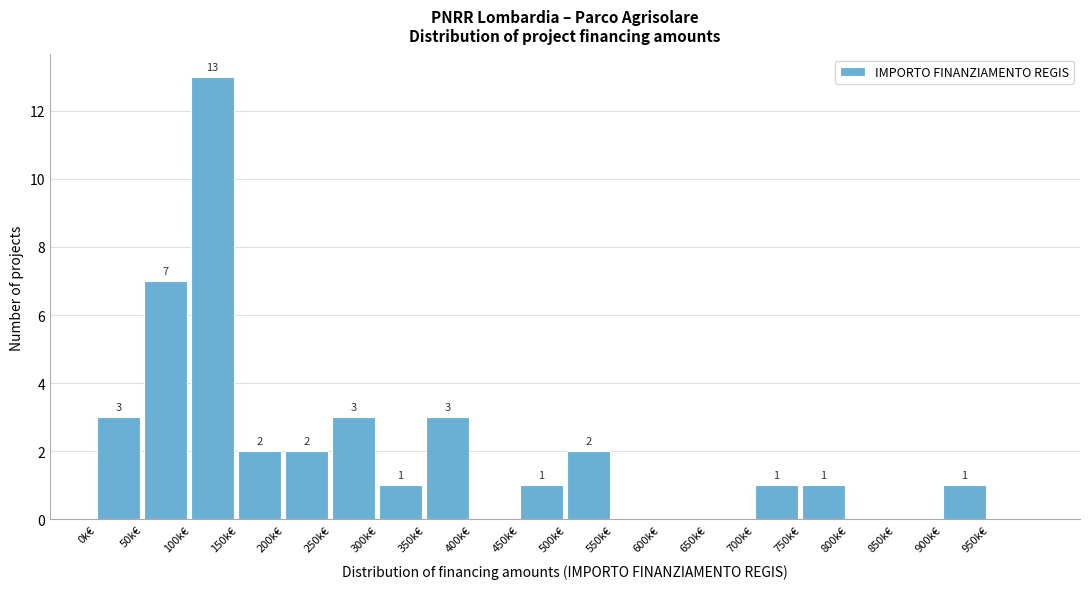

Reading left to right, list all the values displayed in this chart.

0k€=3	50k€=7	100k€=13	150k€=2	200k€=2	250k€=3	300k€=1	350k€=3	400k€=0	450k€=1	500k€=2	550k€=0	600k€=0	650k€=0	700k€=1	750k€=1	800k€=0	850k€=0	900k€=1	950k€=0